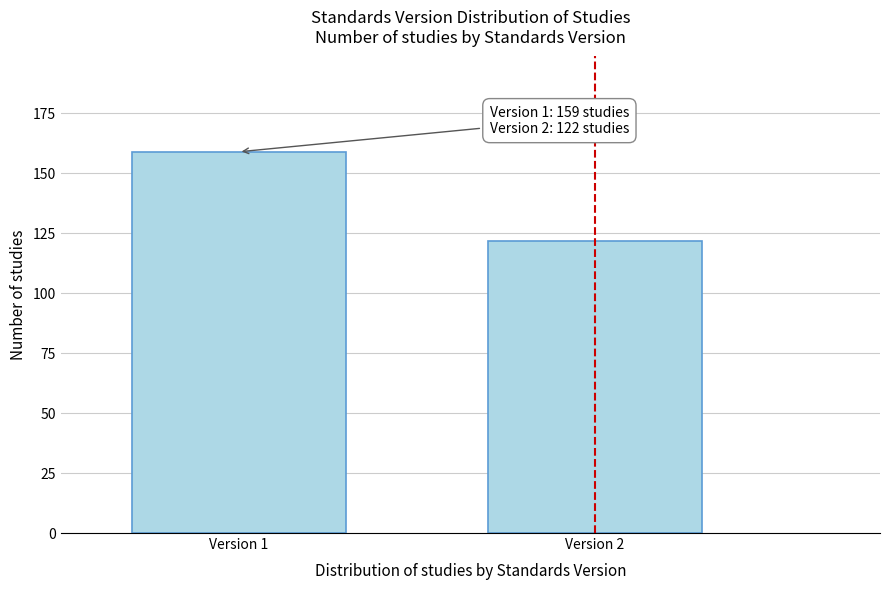

Reading left to right, what are all the values shown in this chart?

159	122